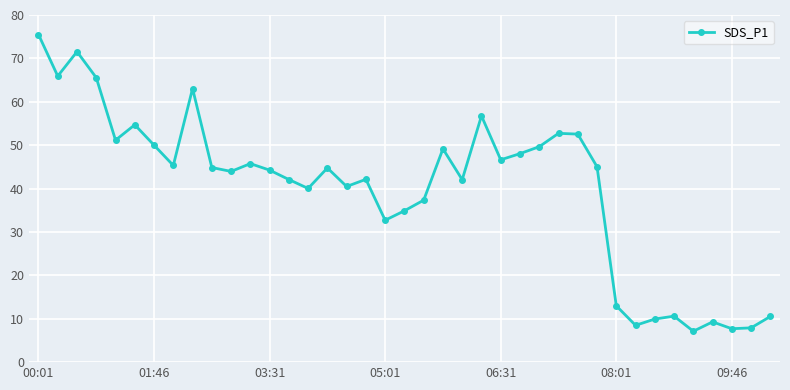

What is the smallest value displayed?

7.1